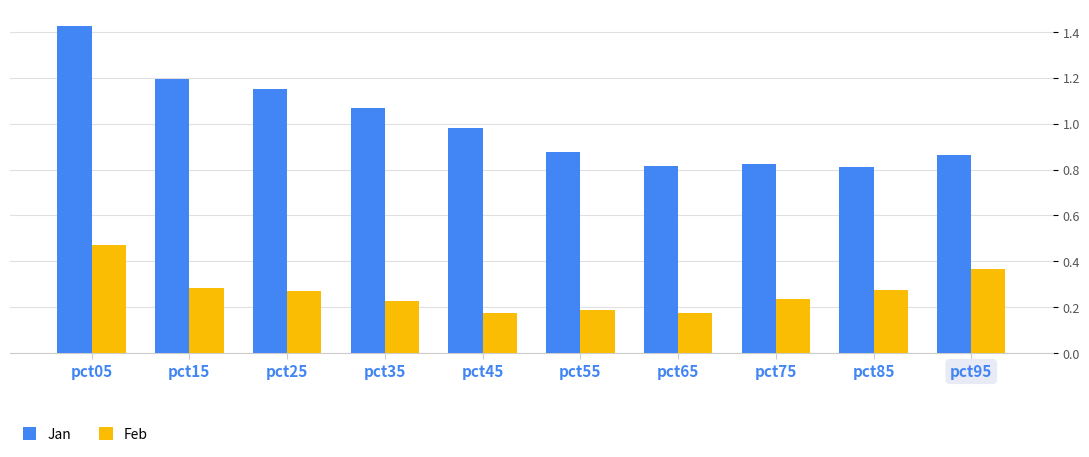

What is the sum of the Jan values at pct95 and pct45?

1.8